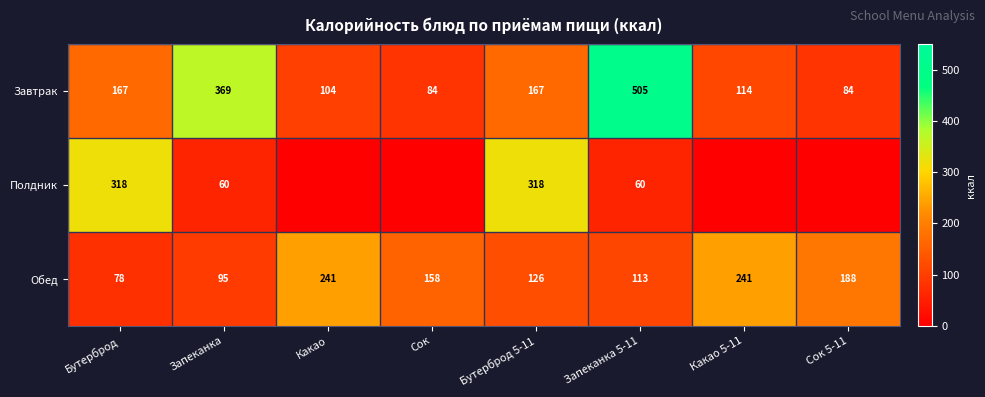

Which has a higher value, Сок or Какао?

Какао